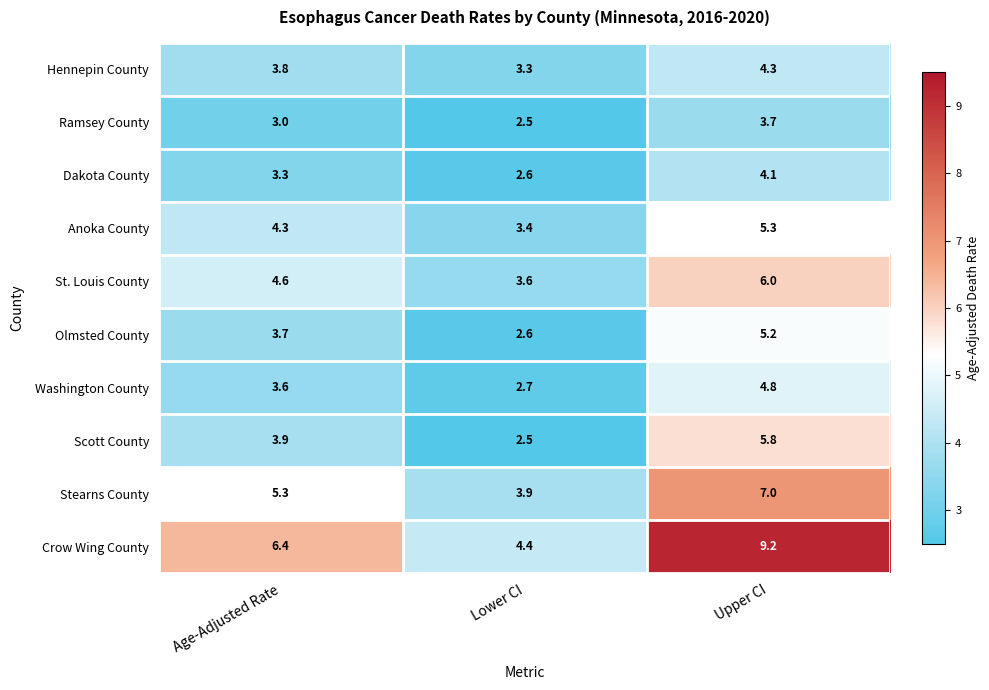

What value does the St. Louis County series have at Lower CI?

3.6